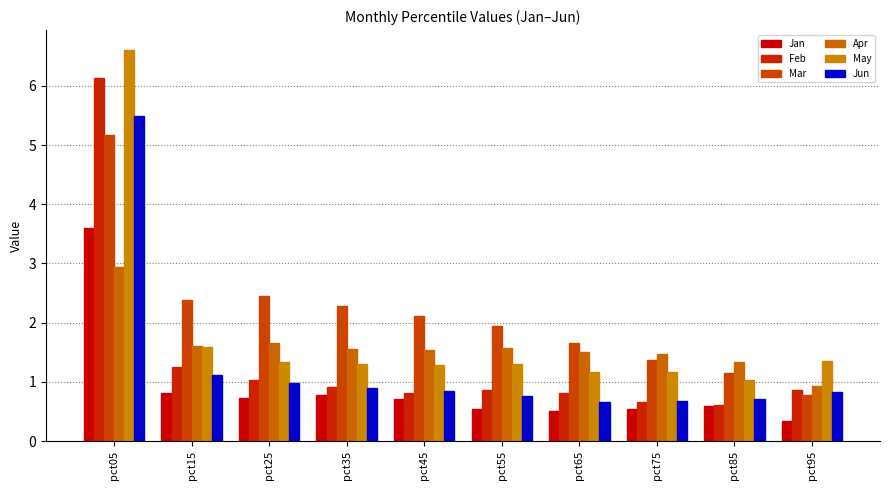

Rank the series by their maximum value, from highest to lowest.

May, Feb, Jun, Mar, Jan, Apr